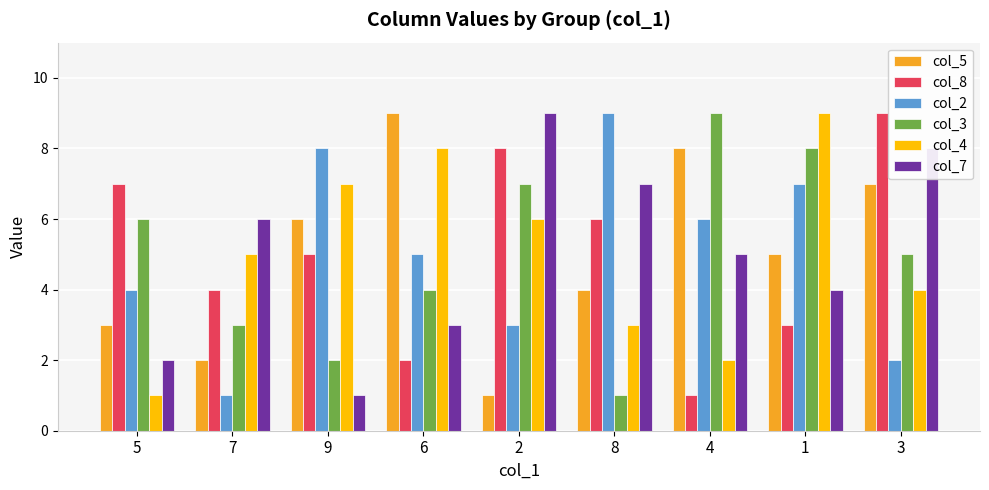

What is the spread (max minus min) of values at 8?

8